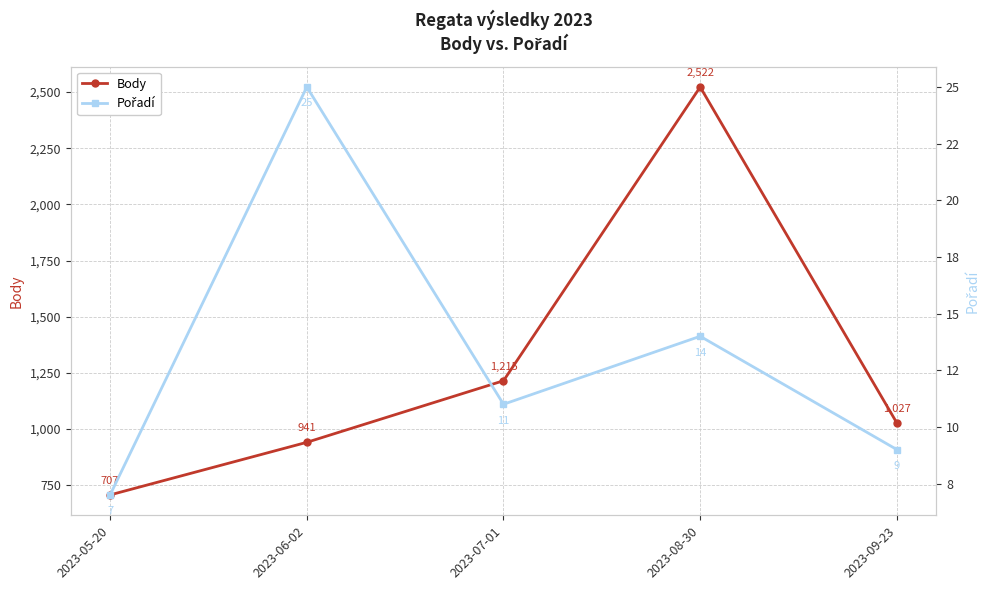

Reading left to right, transcribe all the data shown in this chart.

Body: 707	941	1215	2522	1027
Pořadí: 7	25	11	14	9